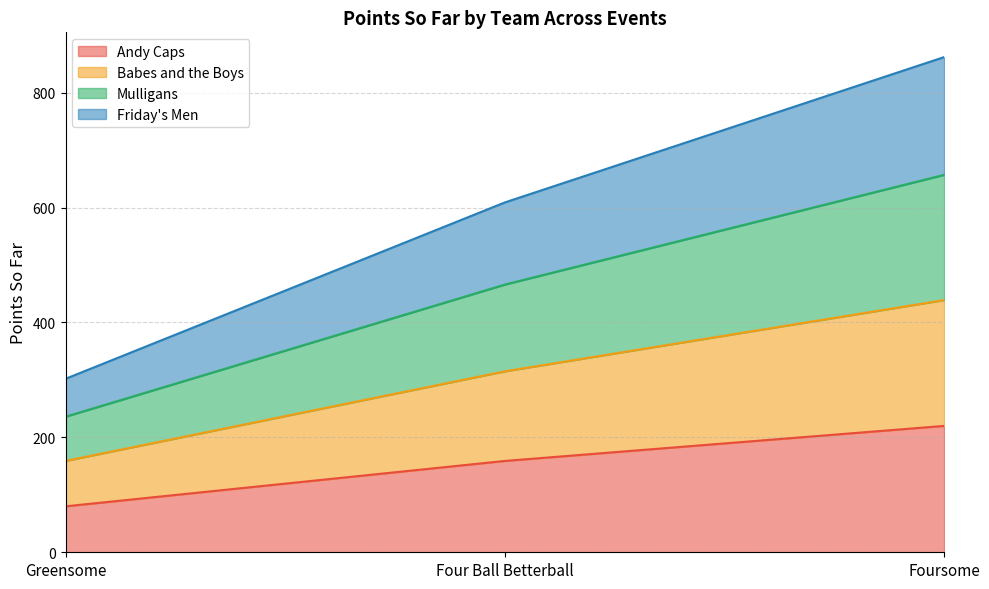

Which has a higher value, Greensome or Four Ball Betterball?

Four Ball Betterball